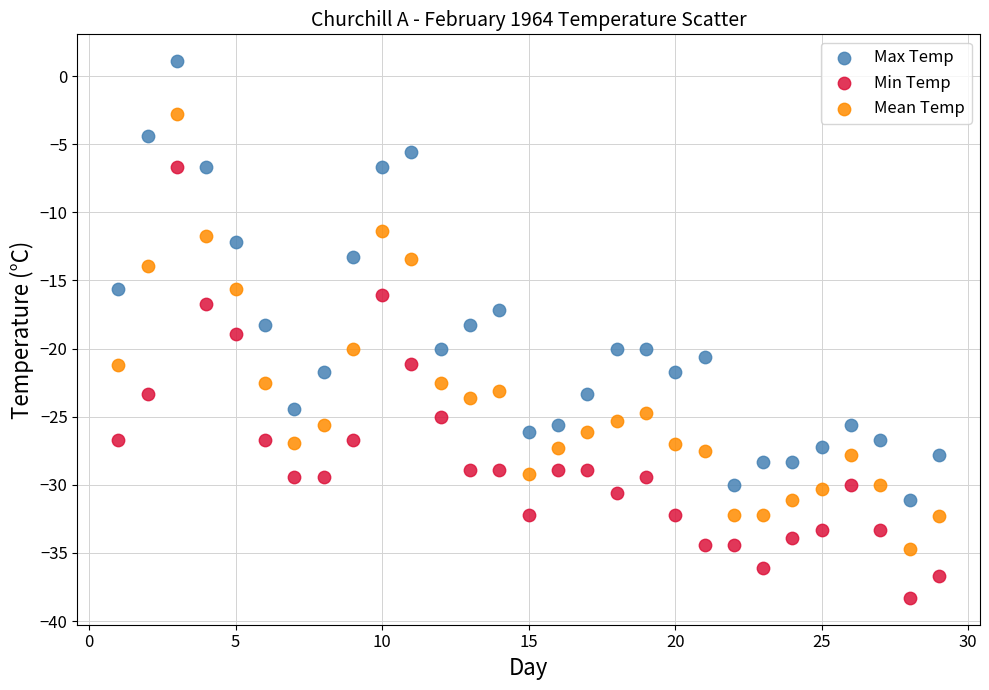

Across all data points, what is the range of X values (max minus min)?

28.0